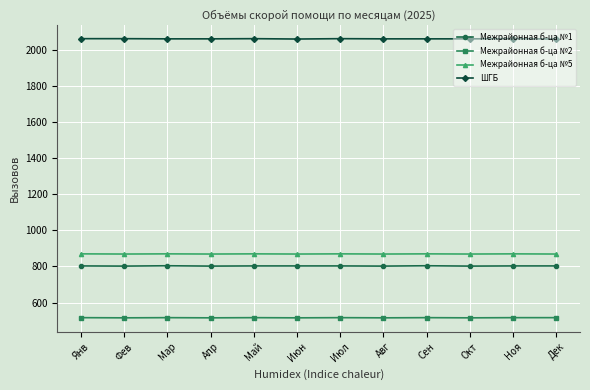

Read the Межрайонная б-ца №2 value at Июн.

515